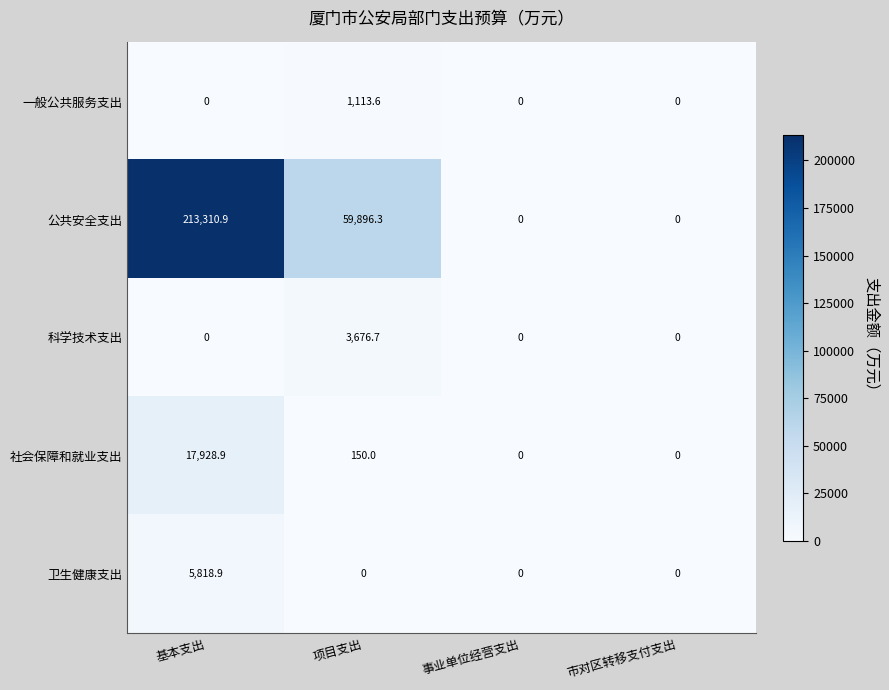

At 项目支出, list the series in order from smallest to largest.

卫生健康支出, 社会保障和就业支出, 一般公共服务支出, 科学技术支出, 公共安全支出